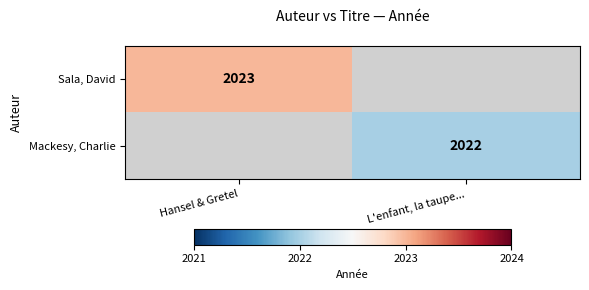

Is it true that Sala, David equals 774 at Hansel & Gretel?

False